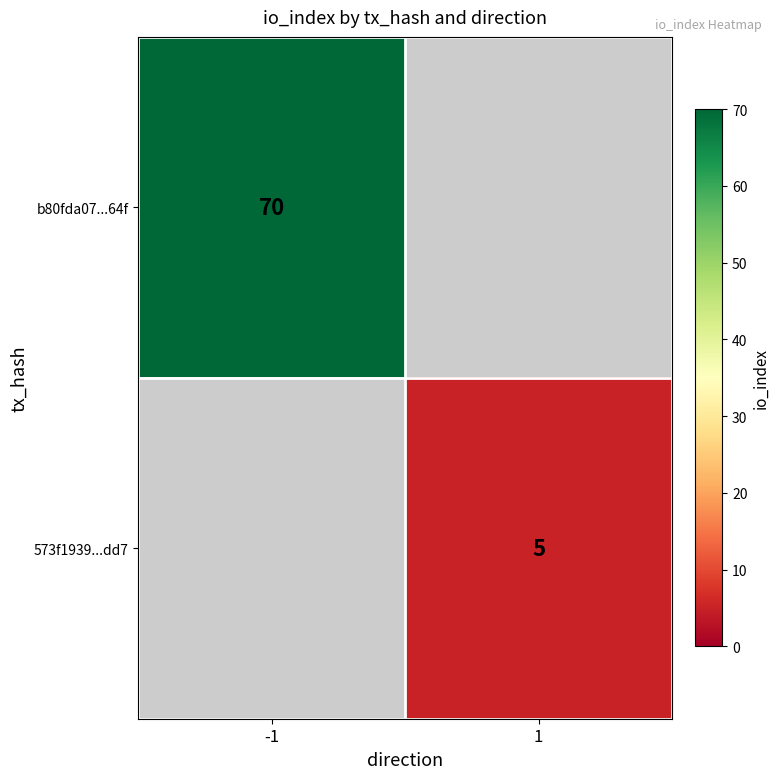

True or false: 573f1939...dd7 has a value of 2 at 1.

False